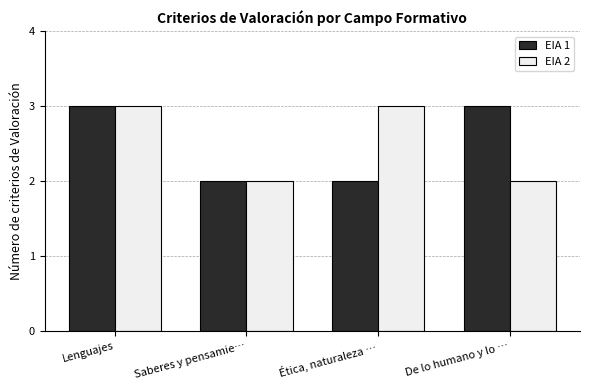

What position from the right is Lenguajes?

4